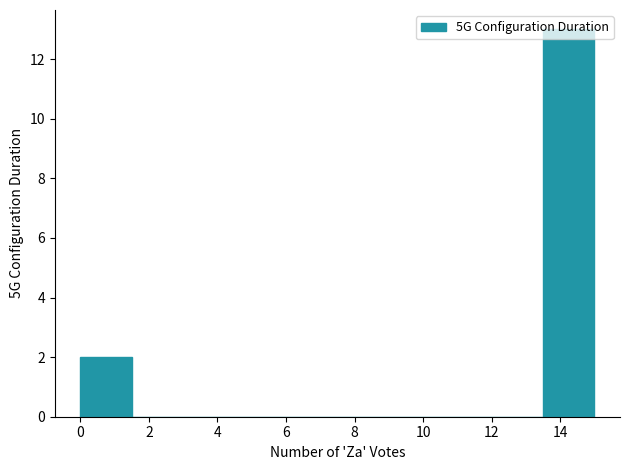

Over which range of the x-axis is the bar tallest?

13.5 to 15.0